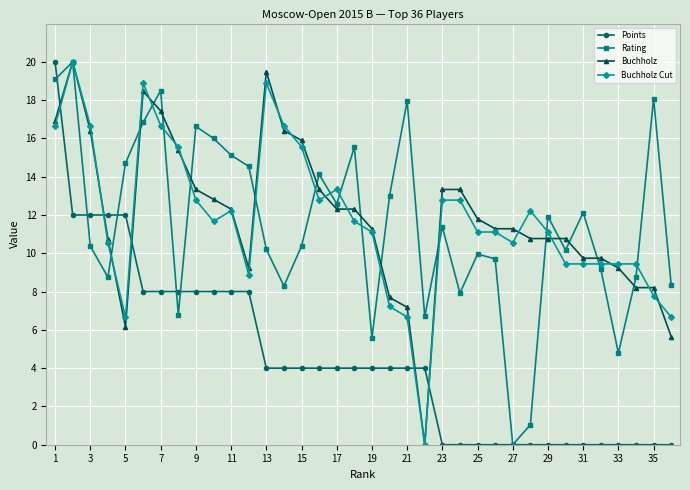

In Rating, how many points are higher than both neighbors (excluding endpoints)?

11